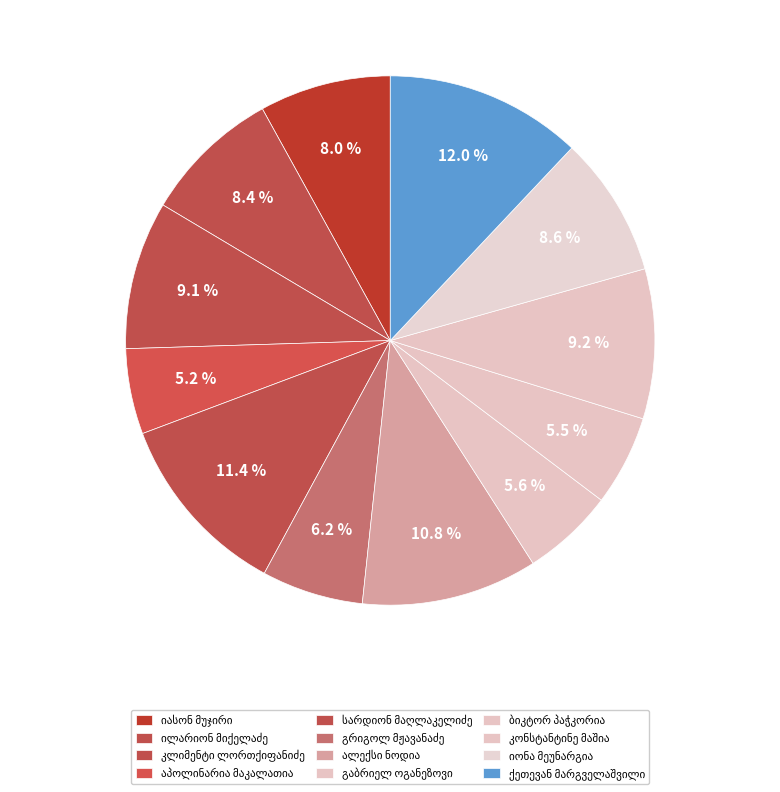

Rank the categories by value from highest to lowest.

ქეთევან მარგველაშვილი, სარდიონ მაღლაკელიძე, ალექსი ნოდია, კონსტანტინე მაშია, კლიმენტი ლორთქიფანიძე, იონა მეუნარგია, ილარიონ მიქელაძე, იასონ მუჯირი, გრიგოლ მჟავანაძე, გაბრიელ ოგანეზოვი, ბიკტორ პაჭკორია, აპოლინარია მაკალათია